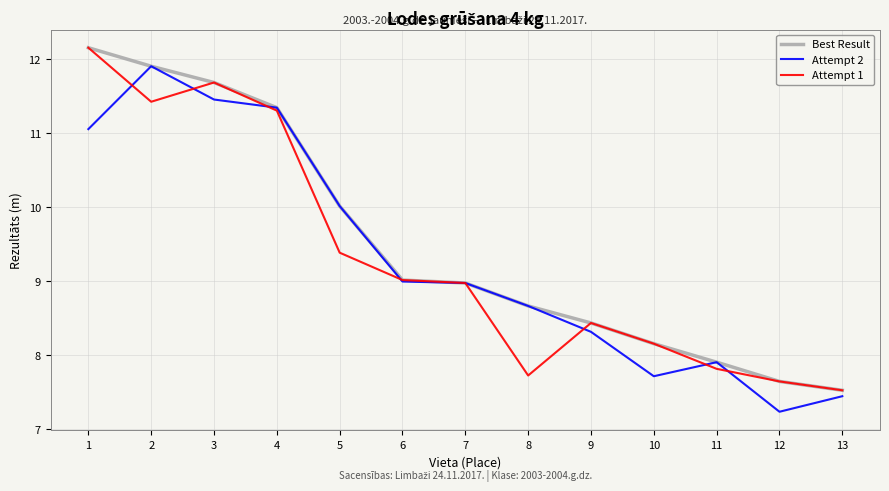

What is the minimum value for Attempt 2?

7.2